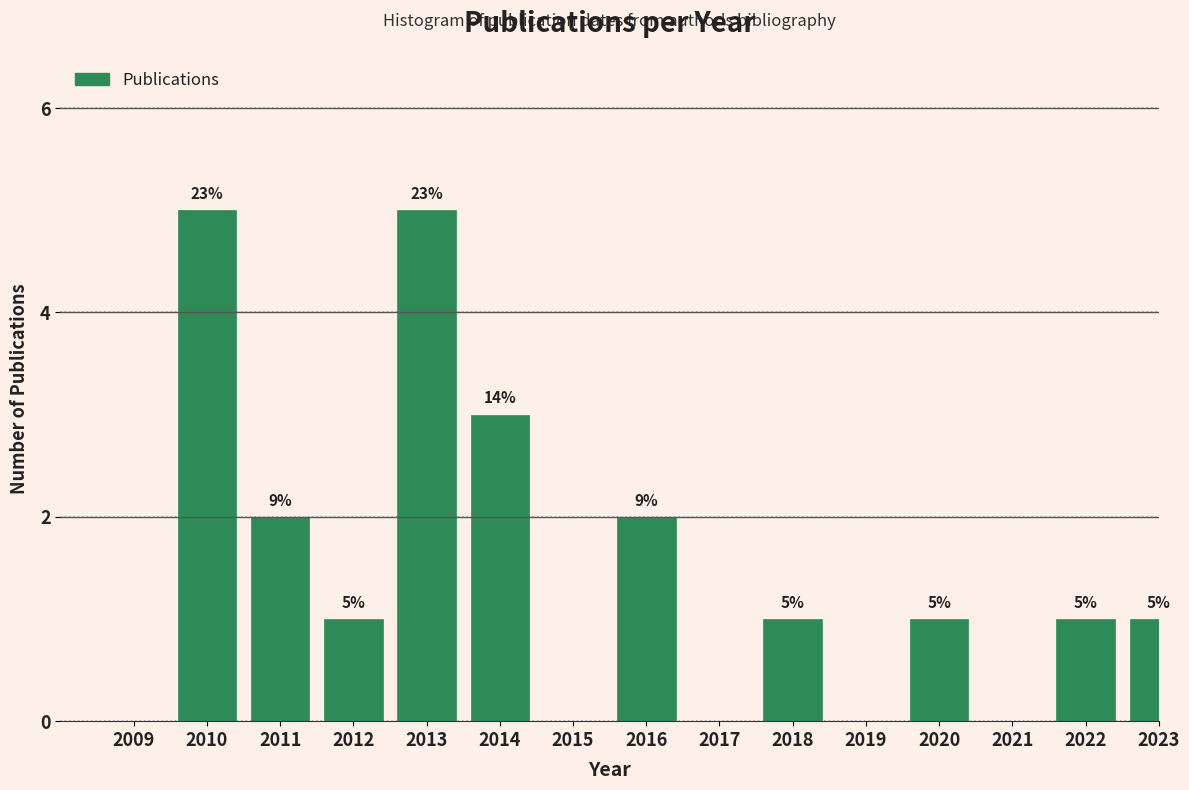

Reading right to left, what are all the values shown in this chart?

2023=1	2022=1	2021=0	2020=1	2019=0	2018=1	2017=0	2016=2	2015=0	2014=3	2013=5	2012=1	2011=2	2010=5	2009=0